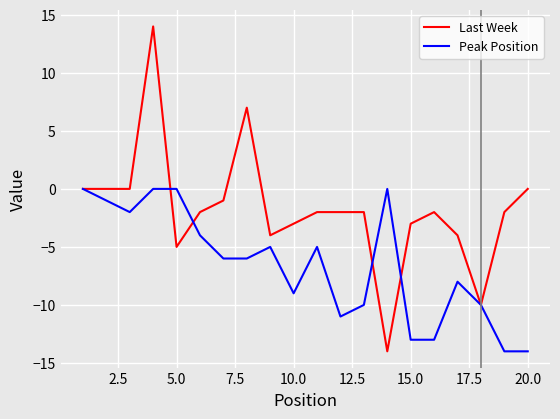

Which series has the widest spread of values?

Last Week